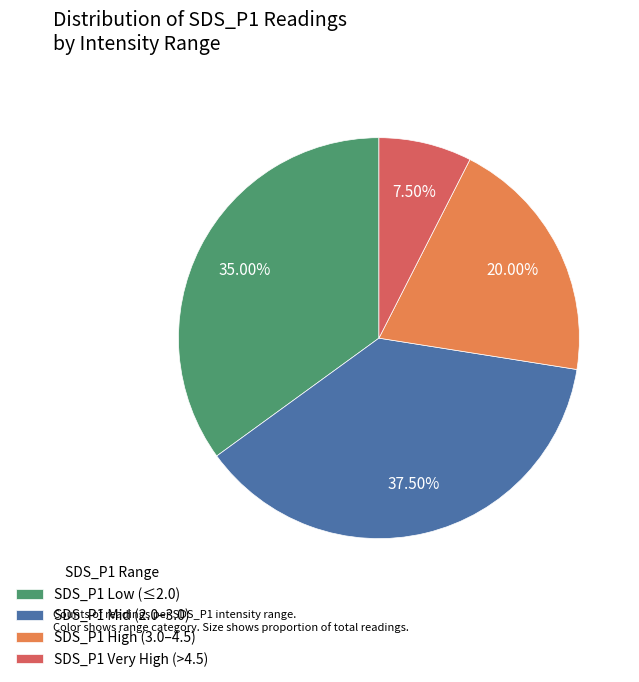

How many slices are in this pie chart?

4